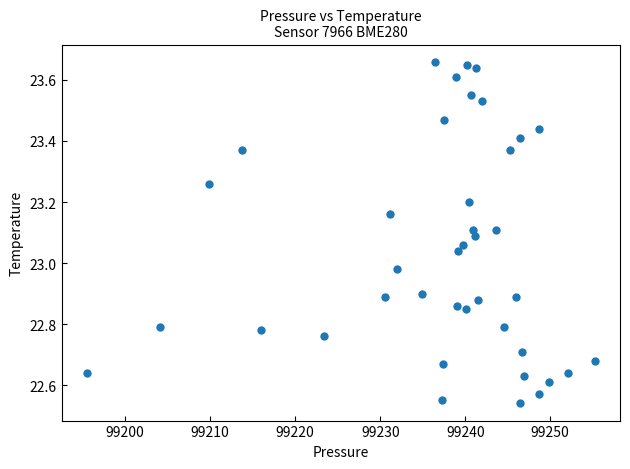

What is the range of X values (max minus min)?

59.7